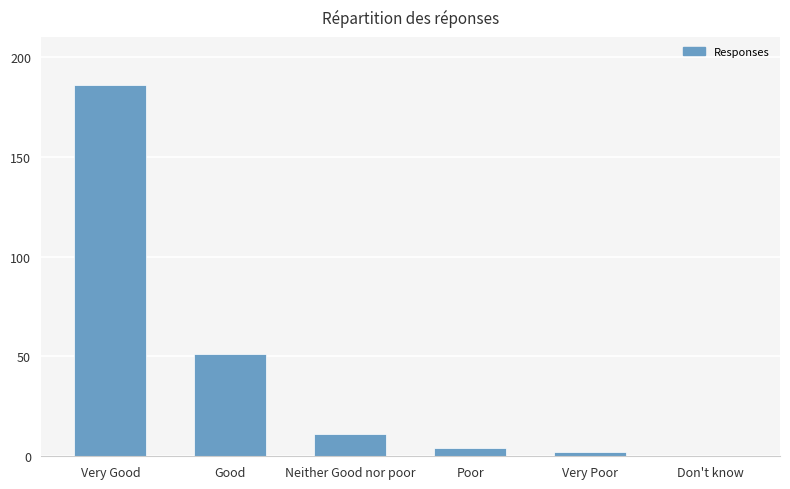

True or false: the data shows 79 at Don't know.

False